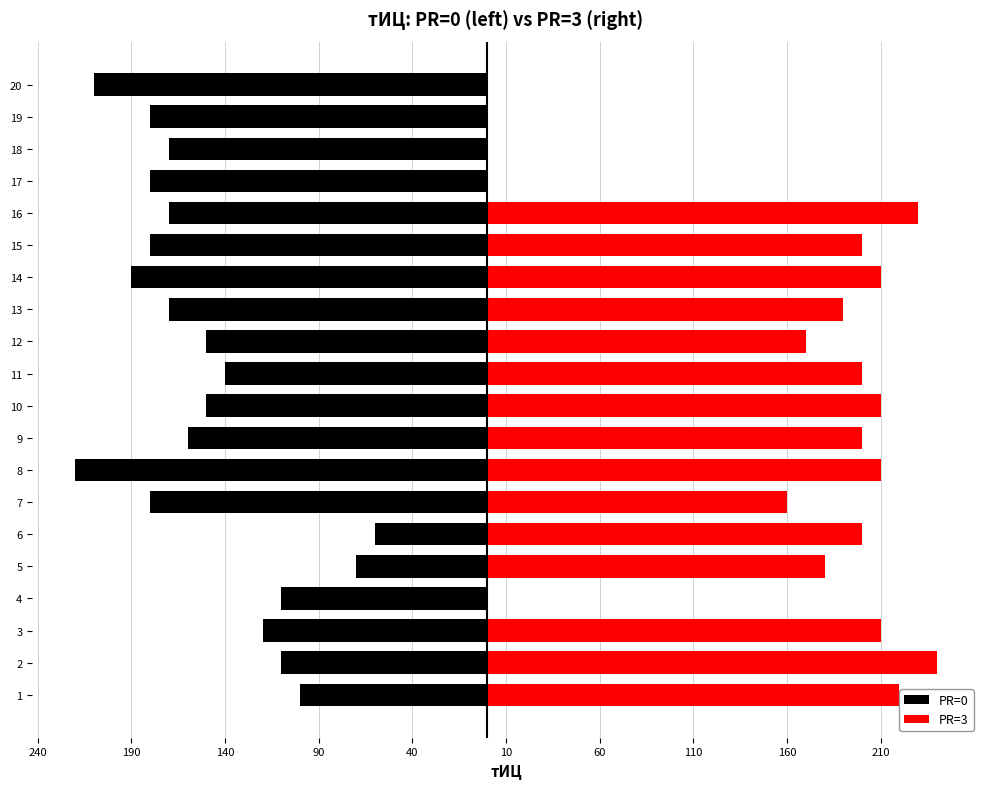

Is the value of PR=0 at 4 greater than the value of PR=3 at 9?

No